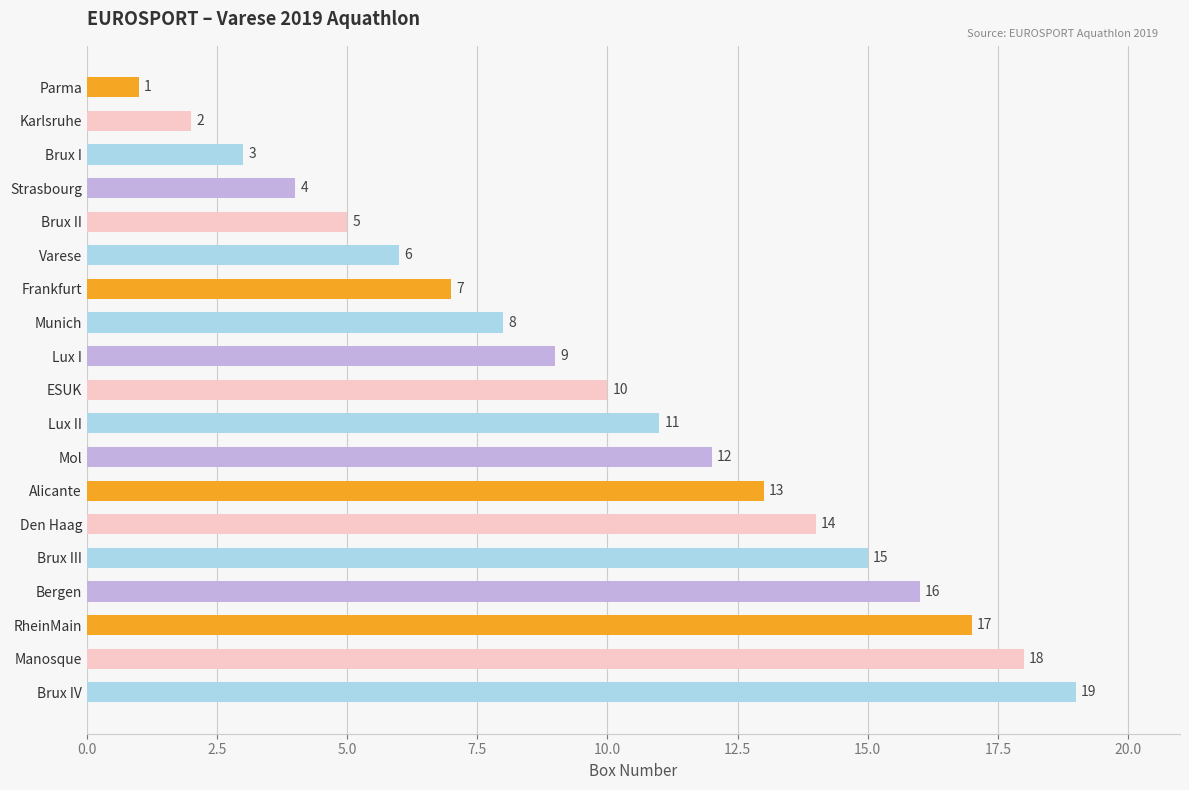

At which category does the chart reach its minimum across all series?

Parma